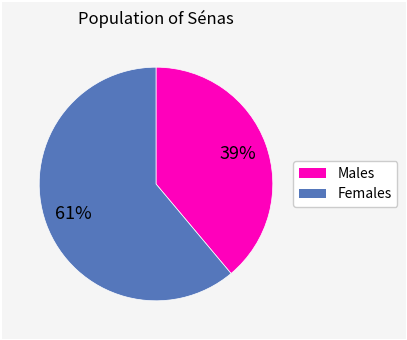

Does any single category account for the majority?

Yes